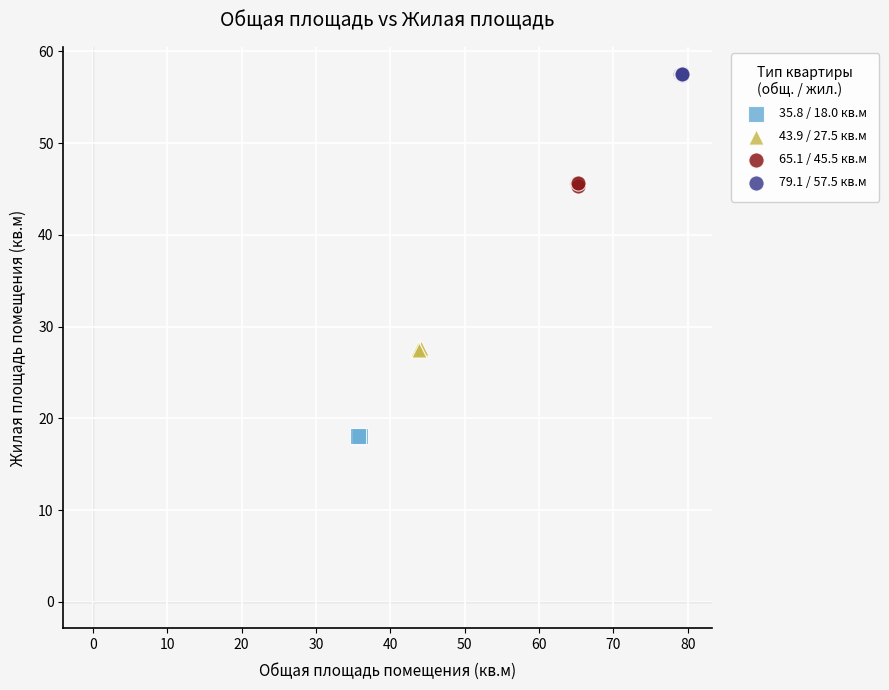

Which series contains the lowest Y value?

35.8 / 18.0 кв.м